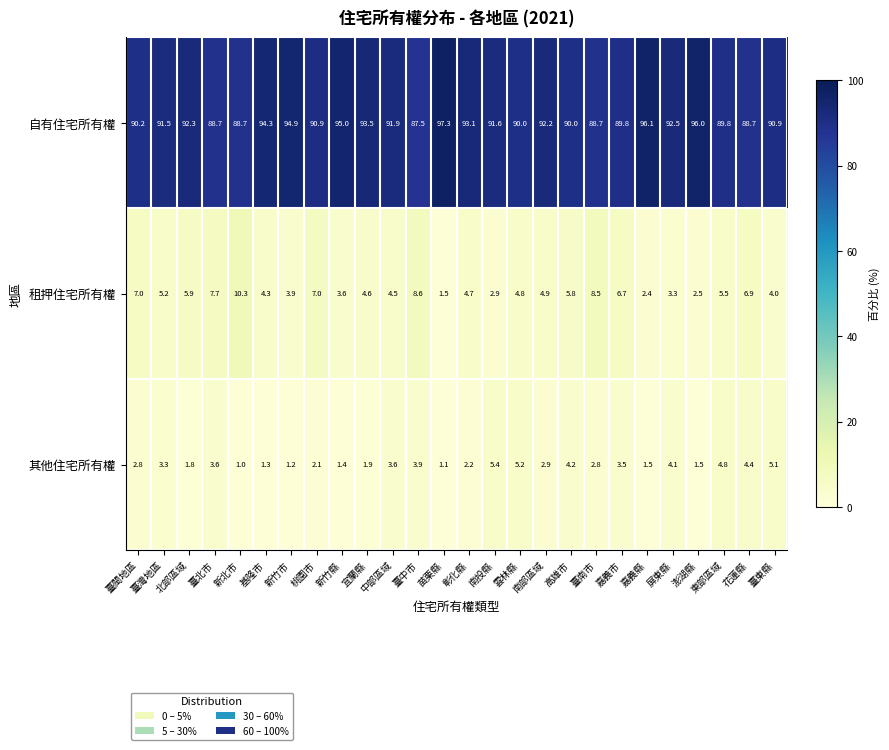

True or false: 租押住宅所有權 has a value of 2.2 at 東部區域.

False